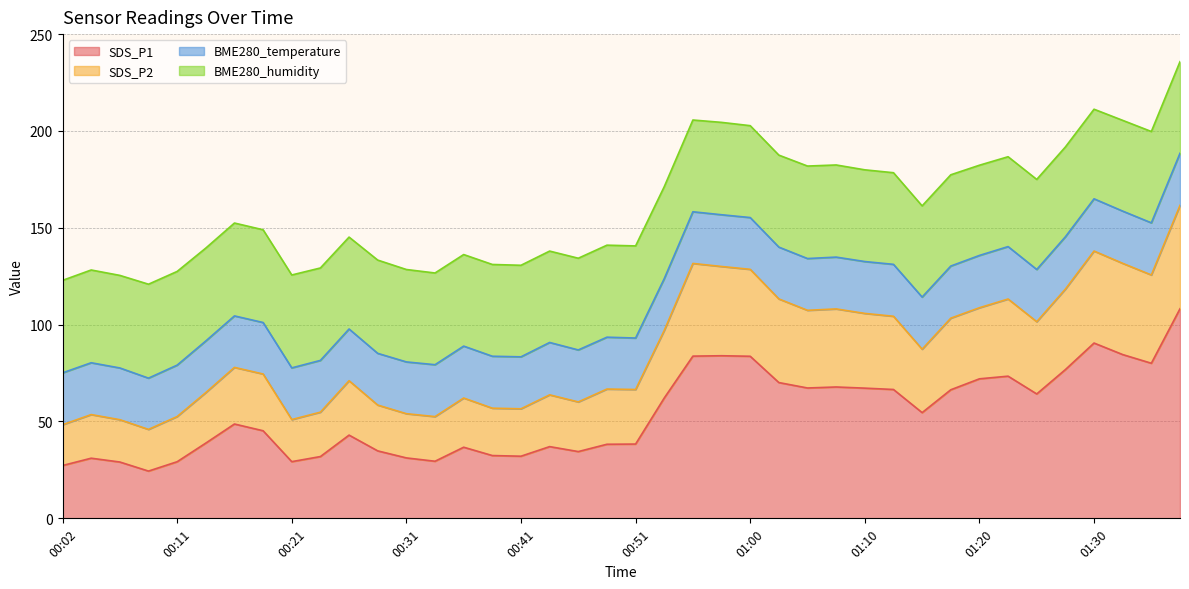

What is the minimum value for SDS_P1?

24.4